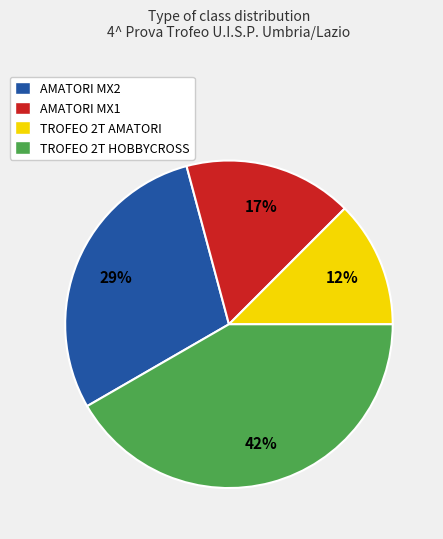

Approximately how many times larger is the value at TROFEO 2T HOBBYCROSS compared to AMATORI MX2?

1.4